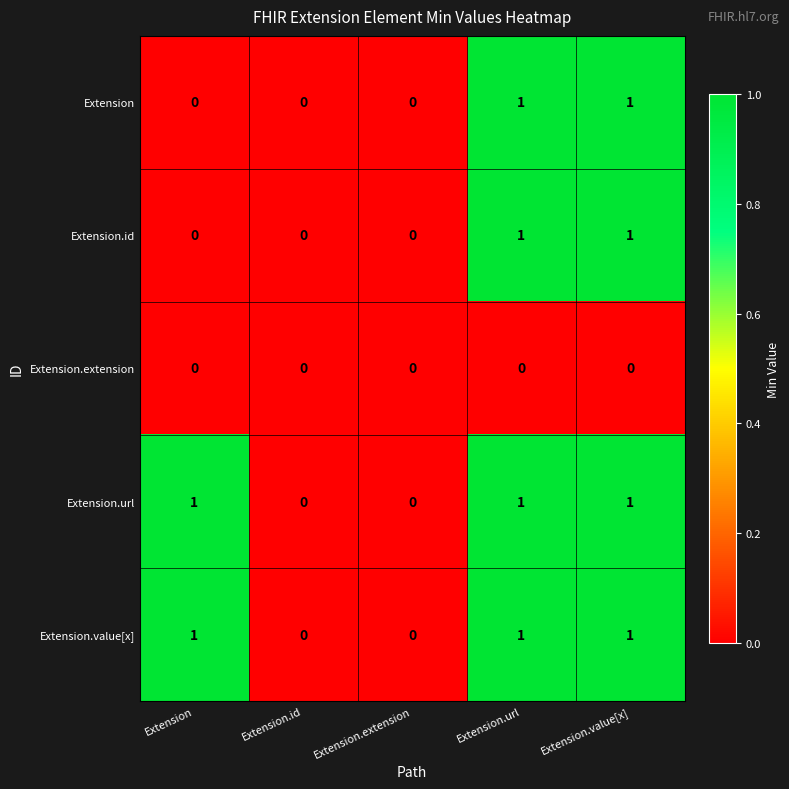

True or false: Extension has a value of 1 at Extension.url.

True